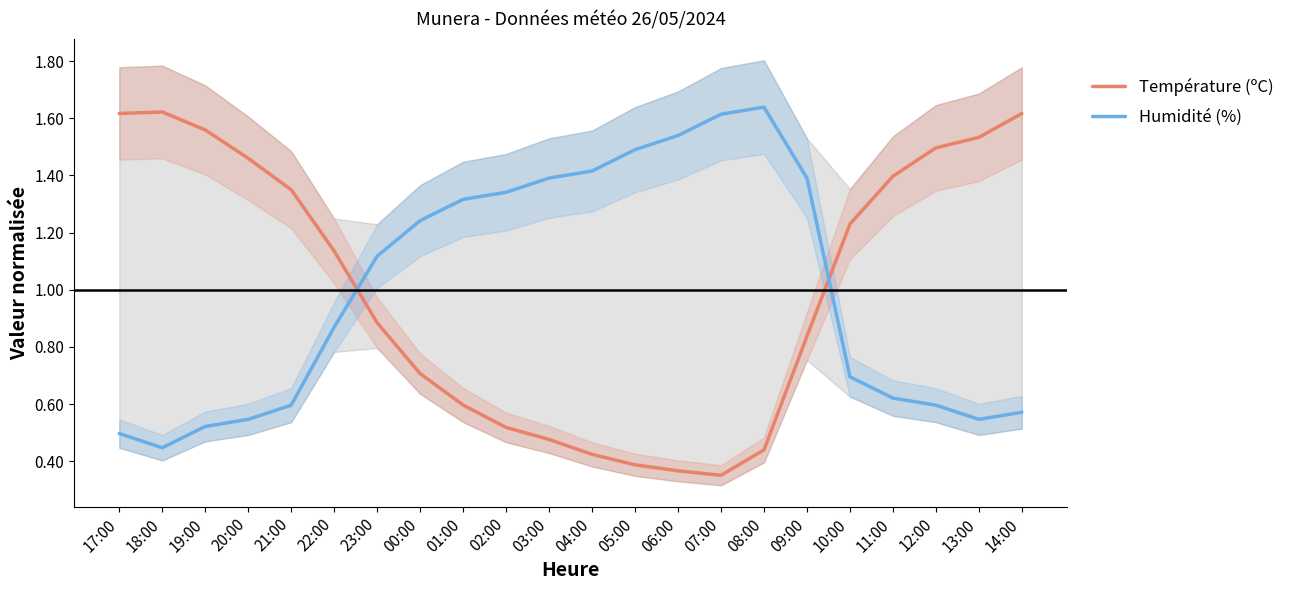

How many series are shown in this chart?

2